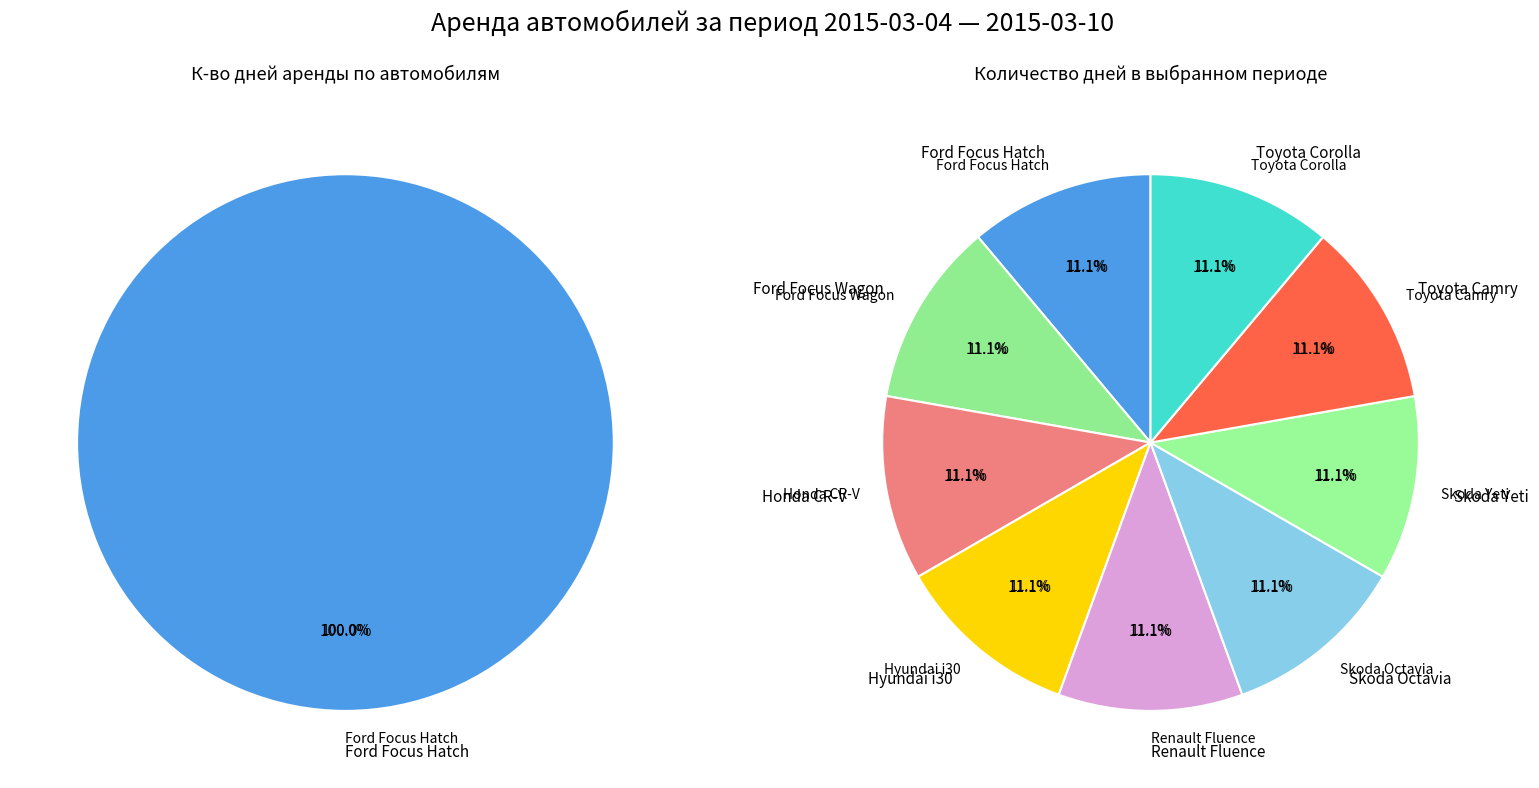

Between Renault Fluence and Toyota Corolla, which is larger?

Renault Fluence